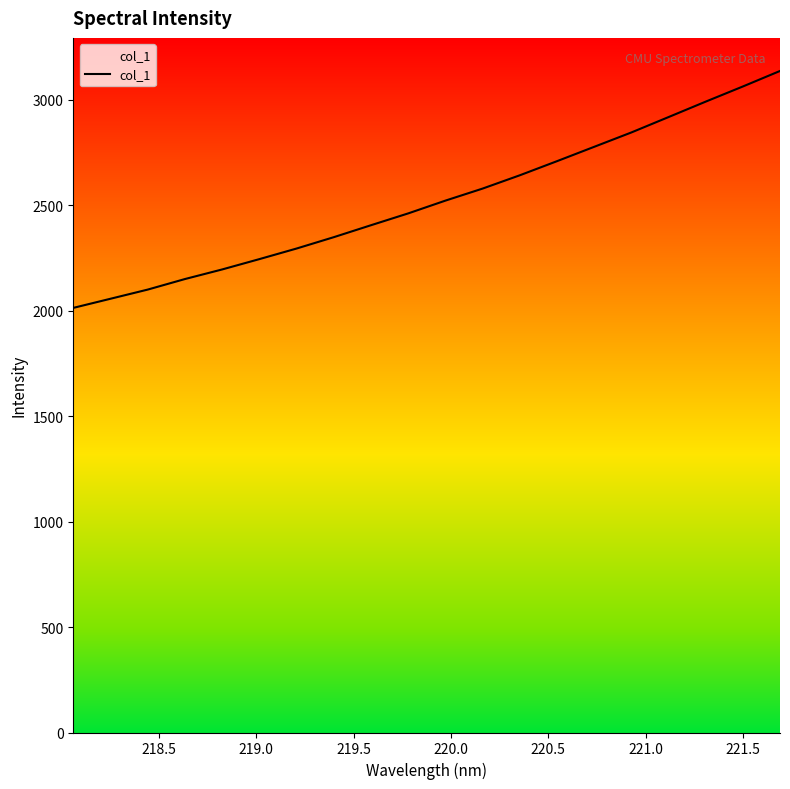

What is the difference between the second highest and minimum values?

1049.7